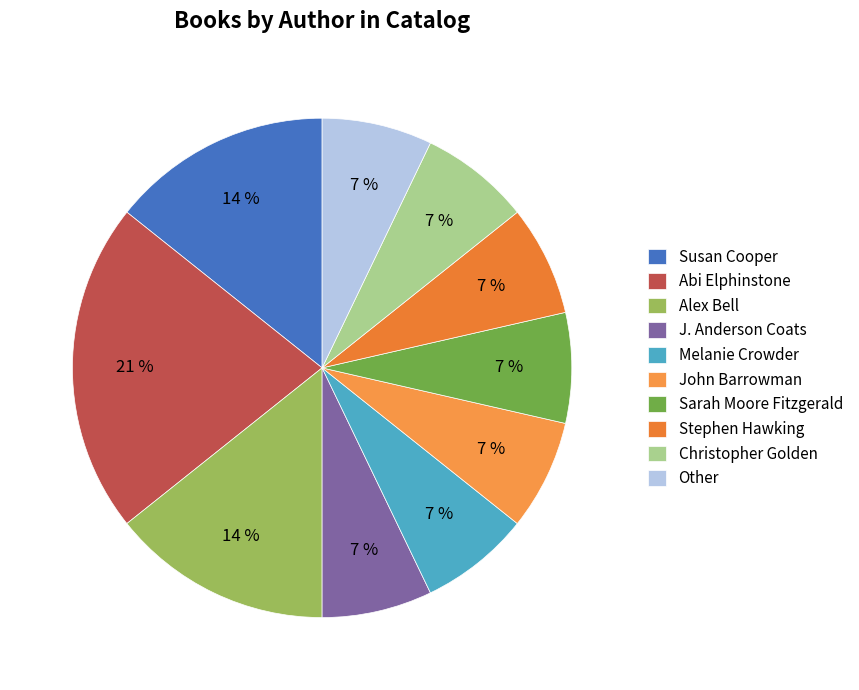

Between Christopher Golden and Stephen Hawking, which is larger?

Christopher Golden